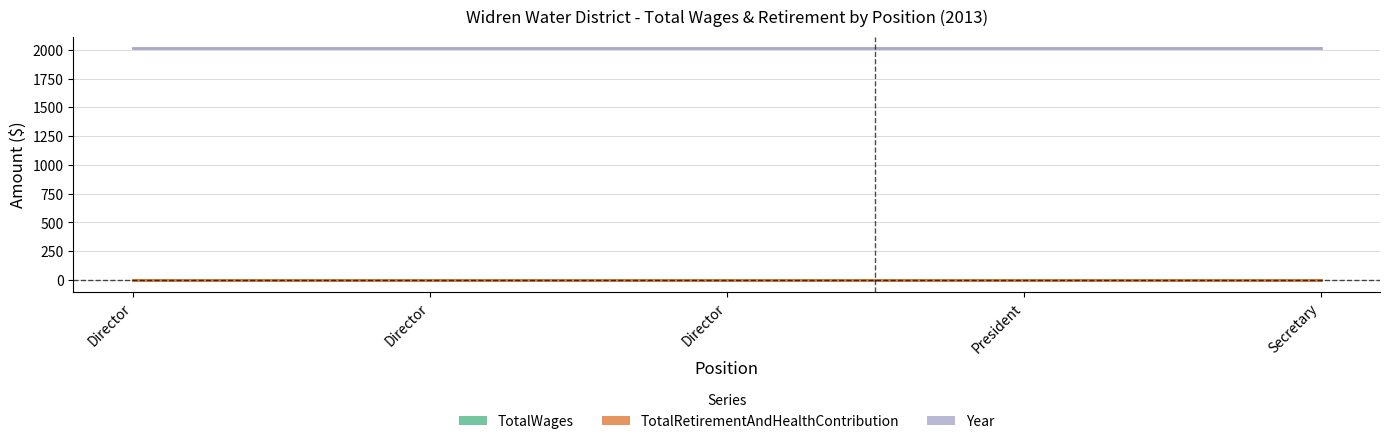

What is the label of the 3rd point from the left?

Director